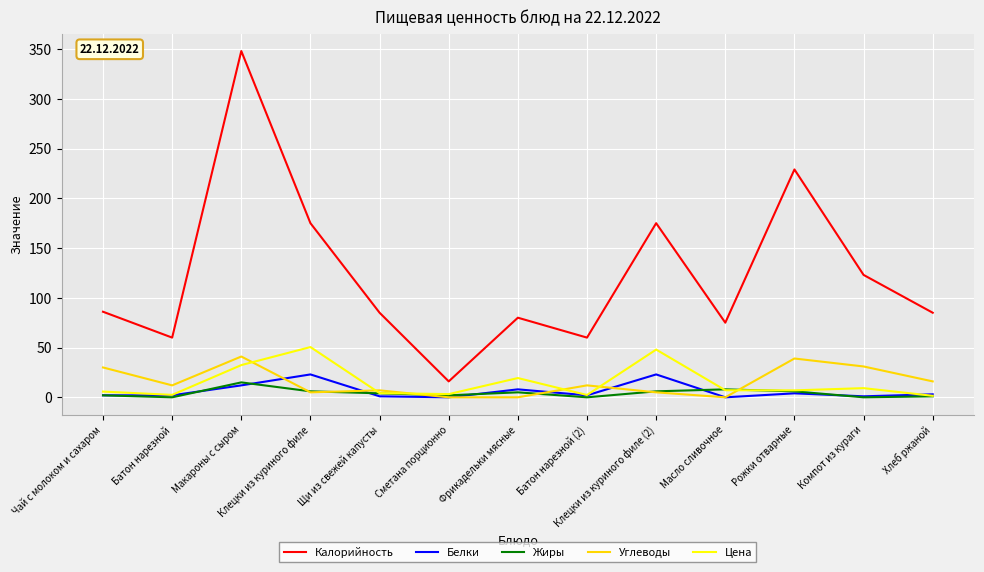

What value does the Калорийность series have at Щи из свежей капусты?

85.0